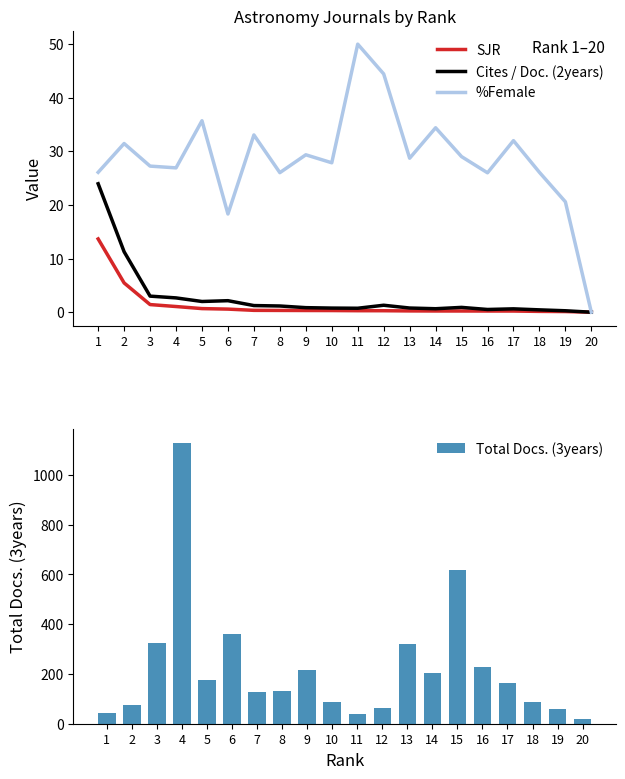

At which label does Cites / Doc. (2years) reach its minimum?

20